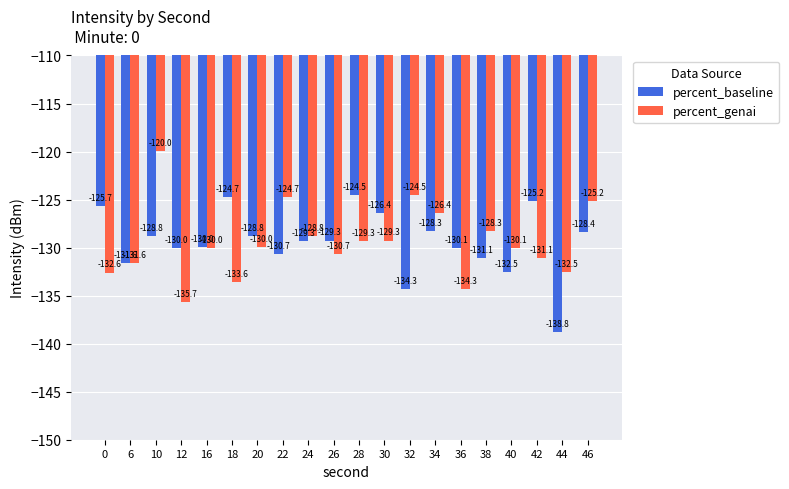

Which series has the largest total across all categories?

percent_baseline